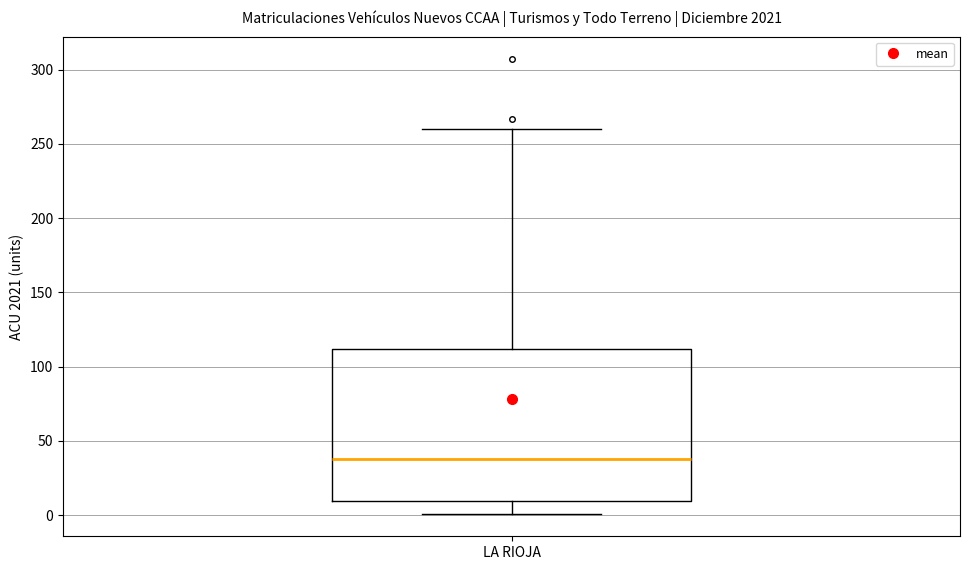

Where does the lower whisker of the box for LA RIOJA end on the y-axis? The values are not printed on the chart, so give them approximately, as read against the axis.

0